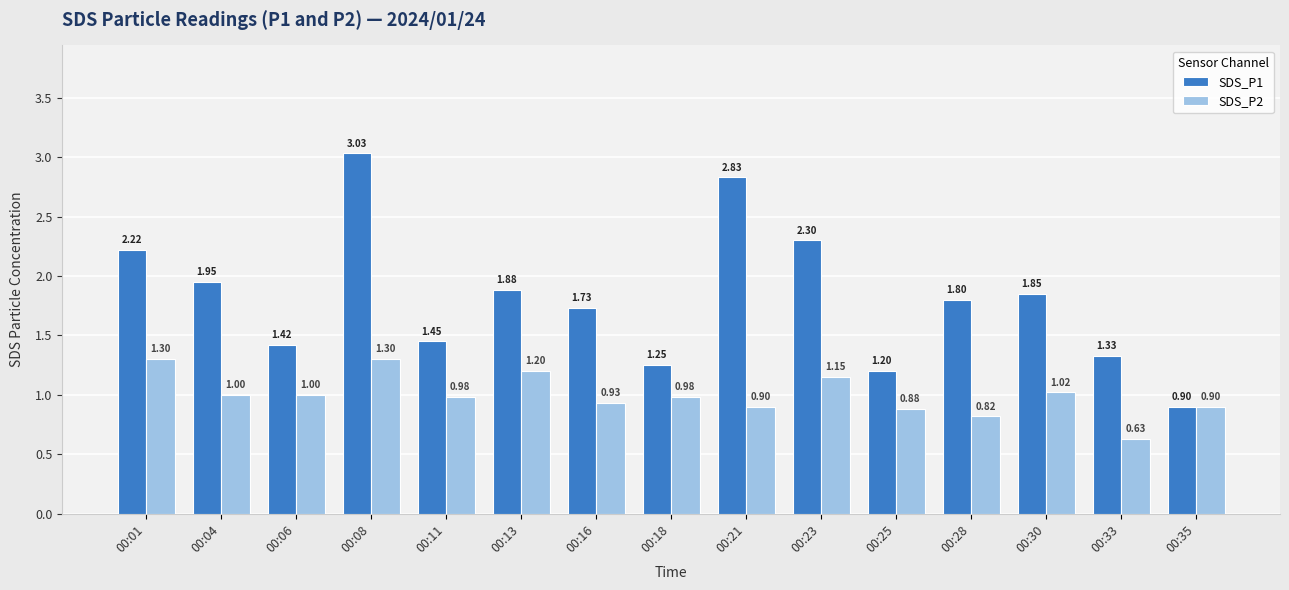

What is the value of the SDS_P1 bar at the 15th from the left?

0.9